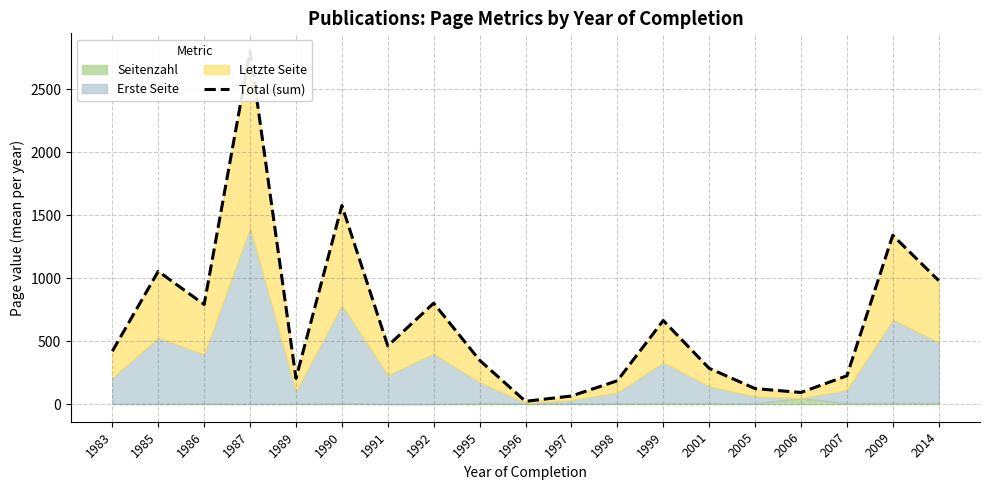

What is the change in value from 1991 to 2001?

-178.0